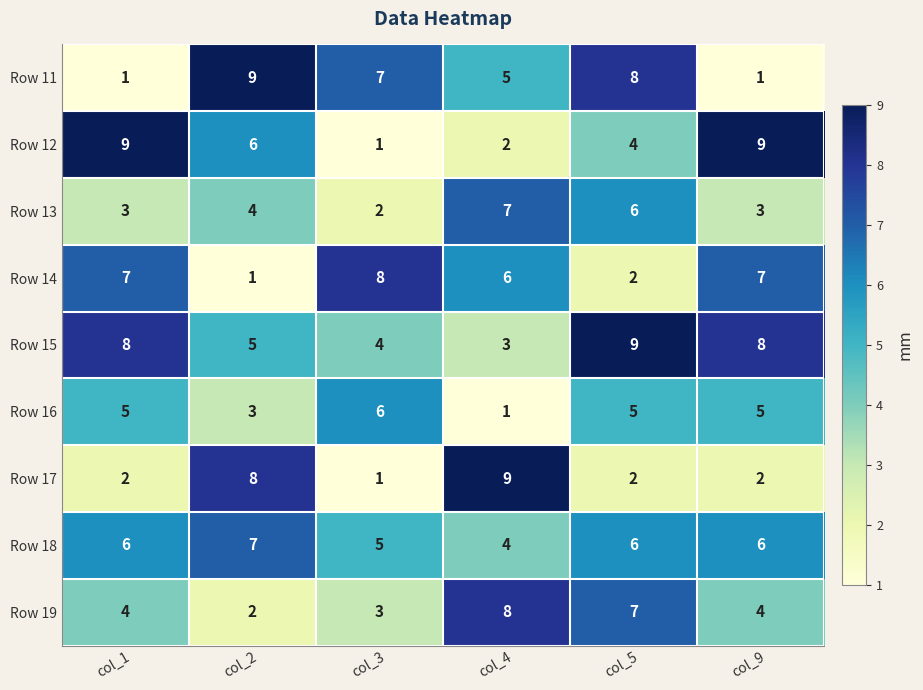

At col_4, list the series in order from largest to smallest.

Row 17, Row 19, Row 13, Row 14, Row 11, Row 18, Row 15, Row 12, Row 16